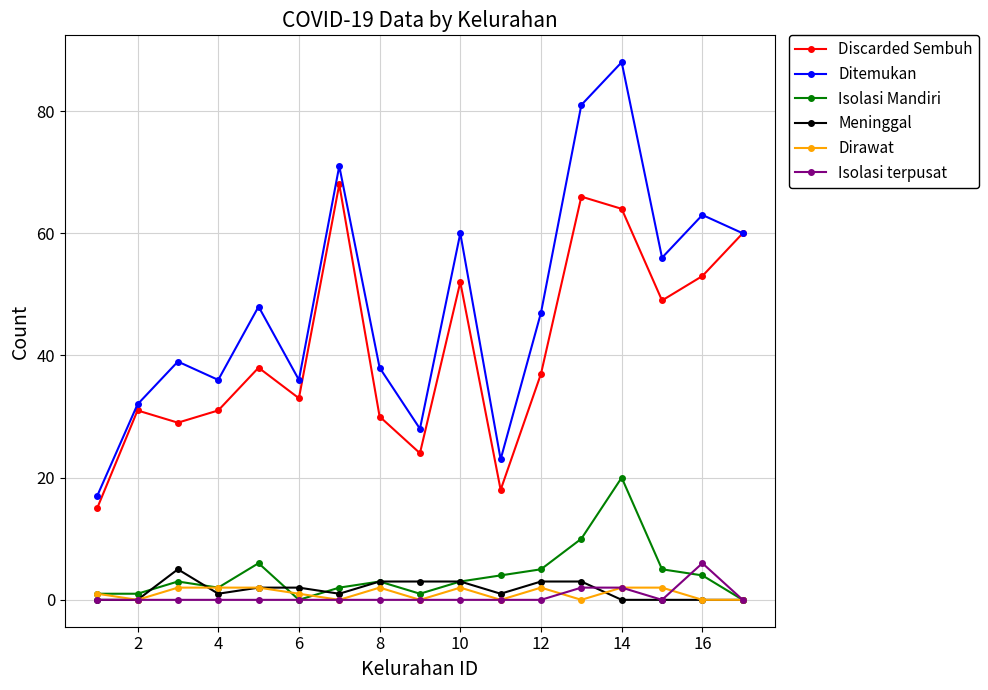

Which series has the widest spread of values?

Ditemukan